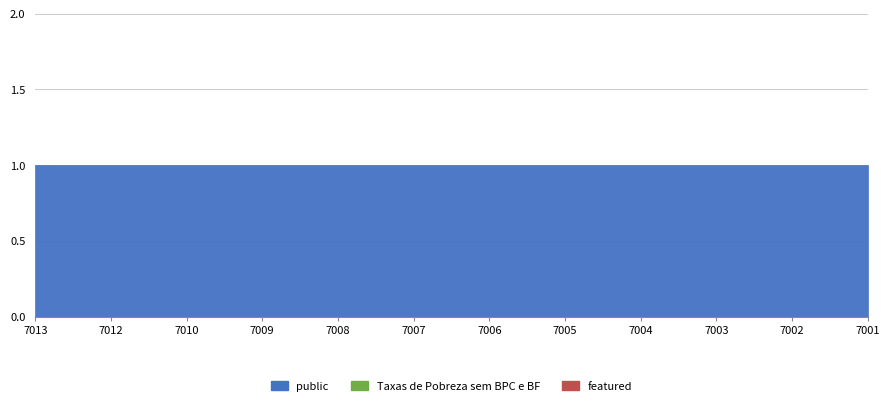

At 7013, list the series in order from largest to smallest.

public, featured